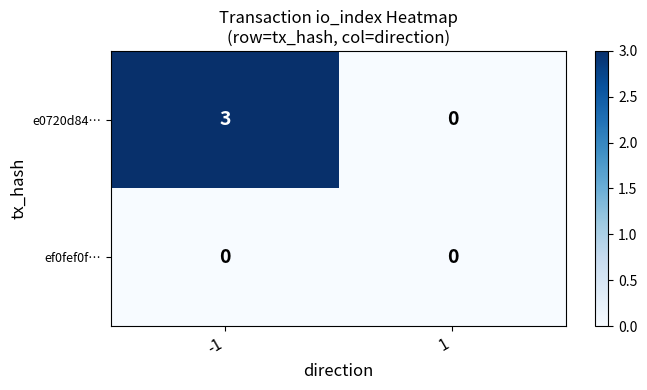

Rank the series by their average value, from highest to lowest.

e0720d84…, ef0fef0f…